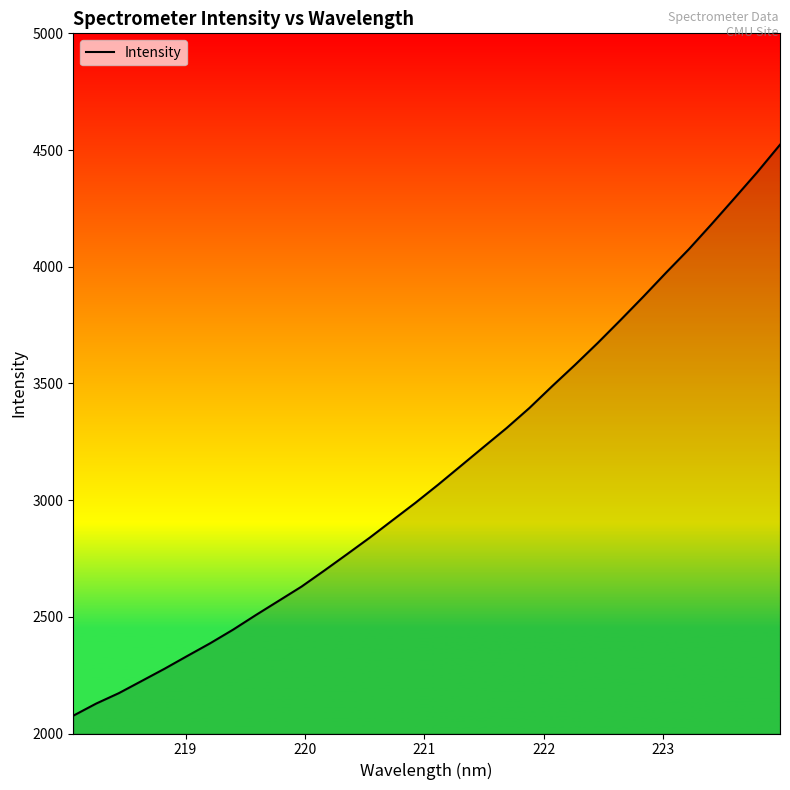

What is the smallest value displayed?

2076.3